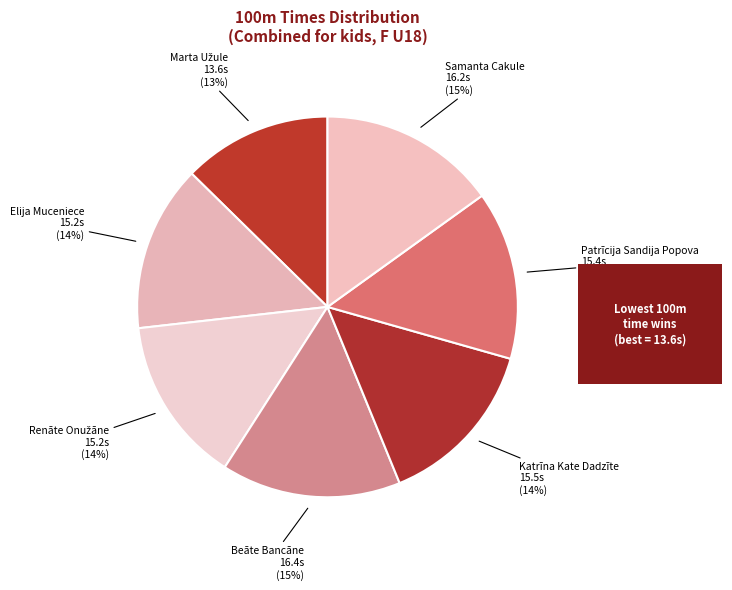

Which slice is the smallest?

Marta Užule